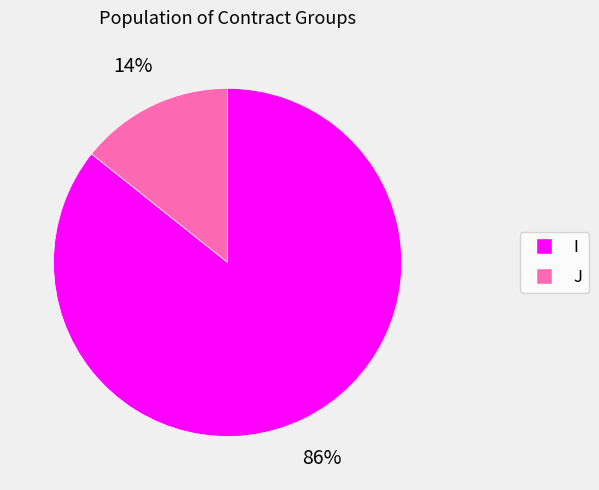

To the nearest percent, what portion does I represent?

86%